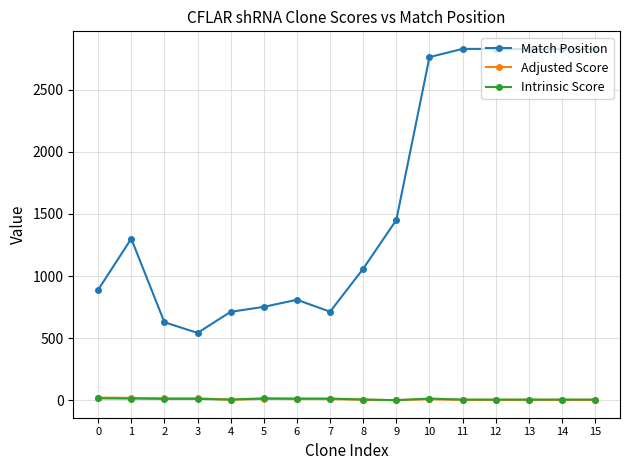

What is the difference between the highest and lowest values at 15?

2825.5